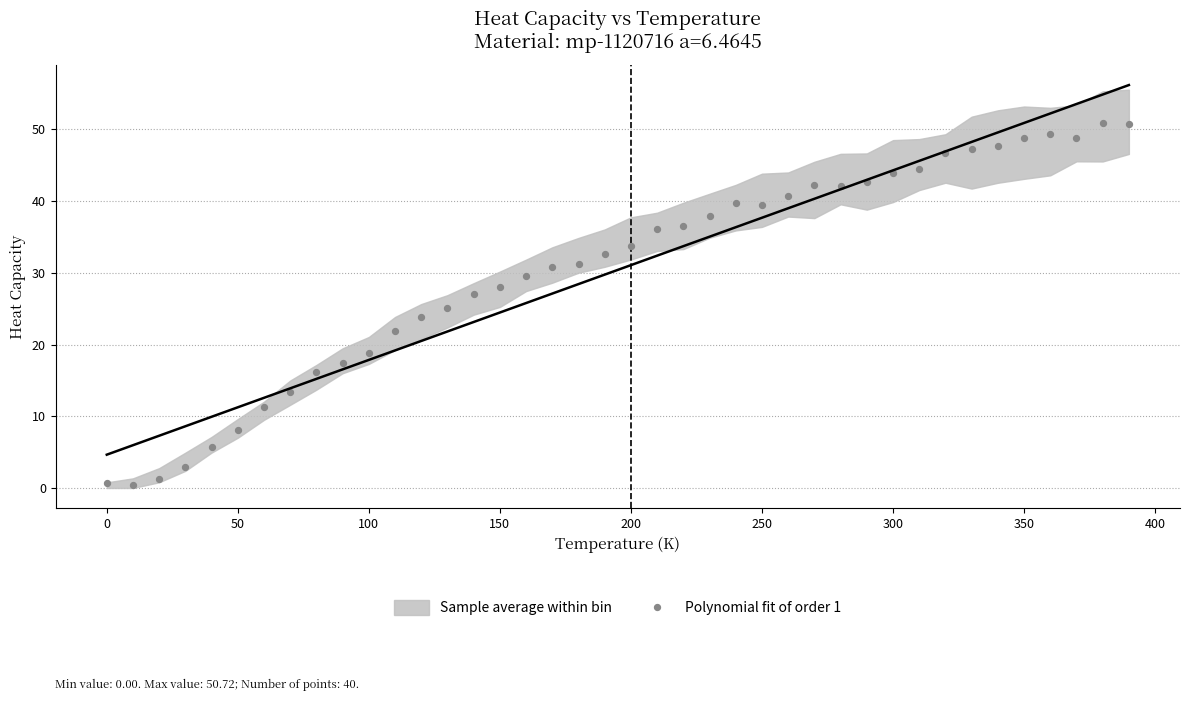

What is the range of Y values (max minus min)?

50.4